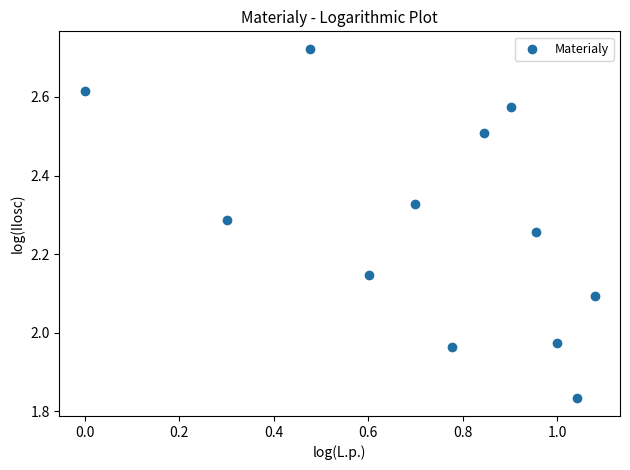

What is the range of X values (max minus min)?

1.1